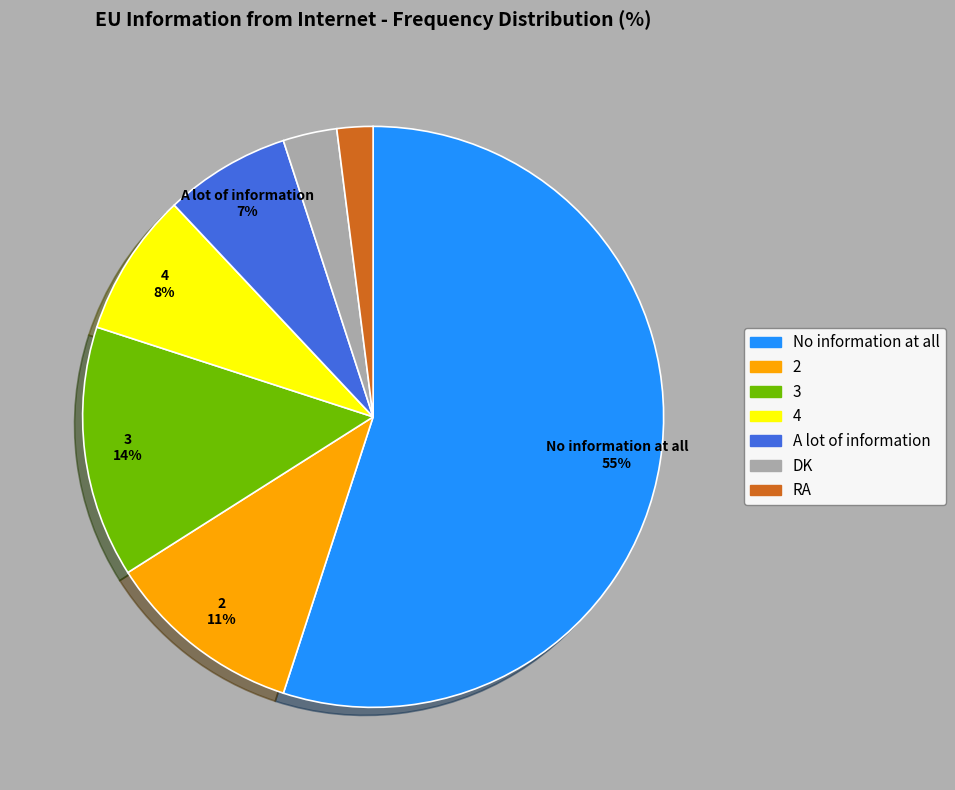

To the nearest percent, what is the combined percentage of No information at all and A lot of information?

62%